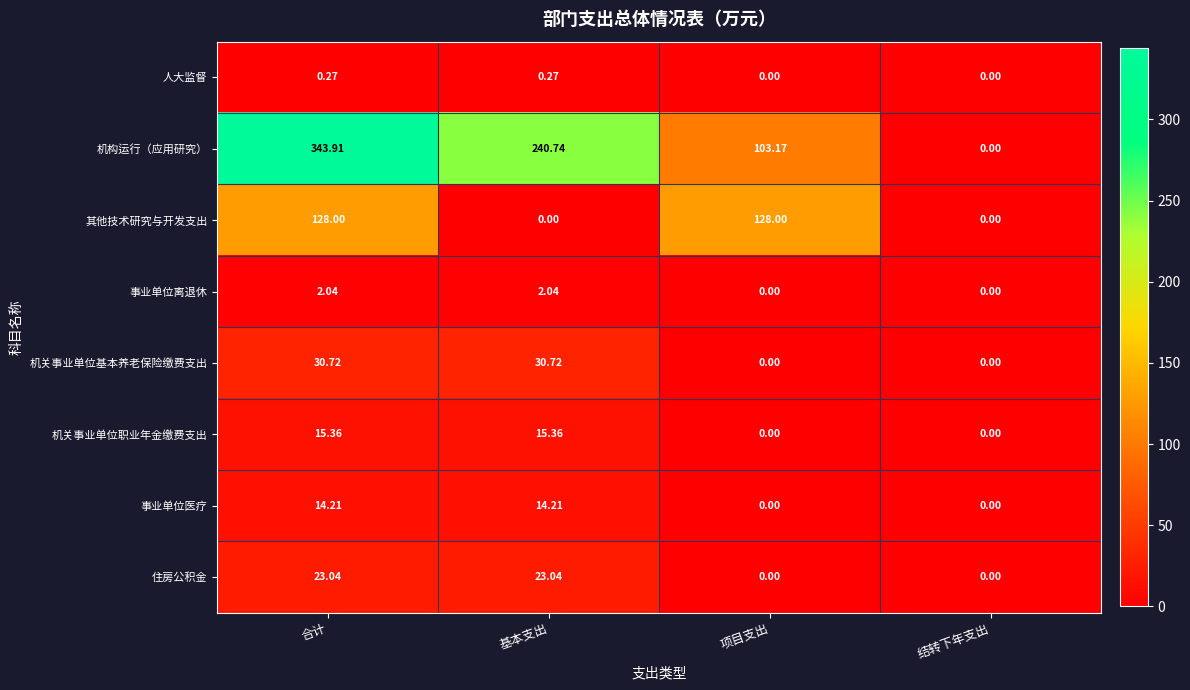

At which category is the sum across all series the highest?

合计